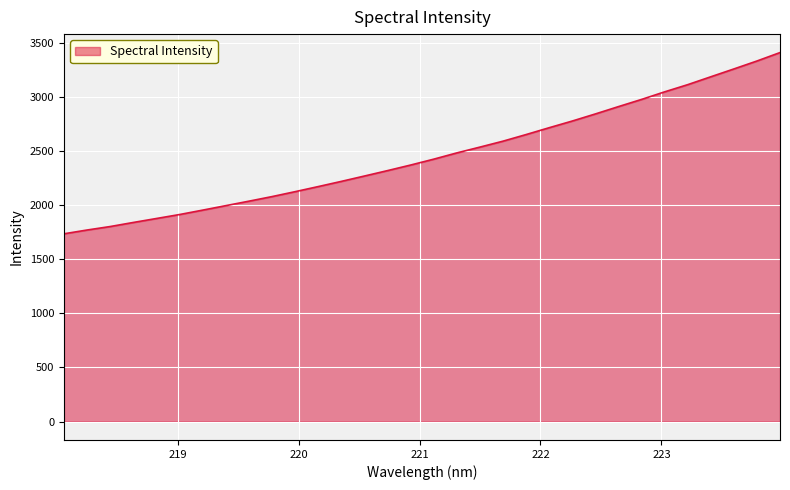

What is the smallest value displayed?

1737.2